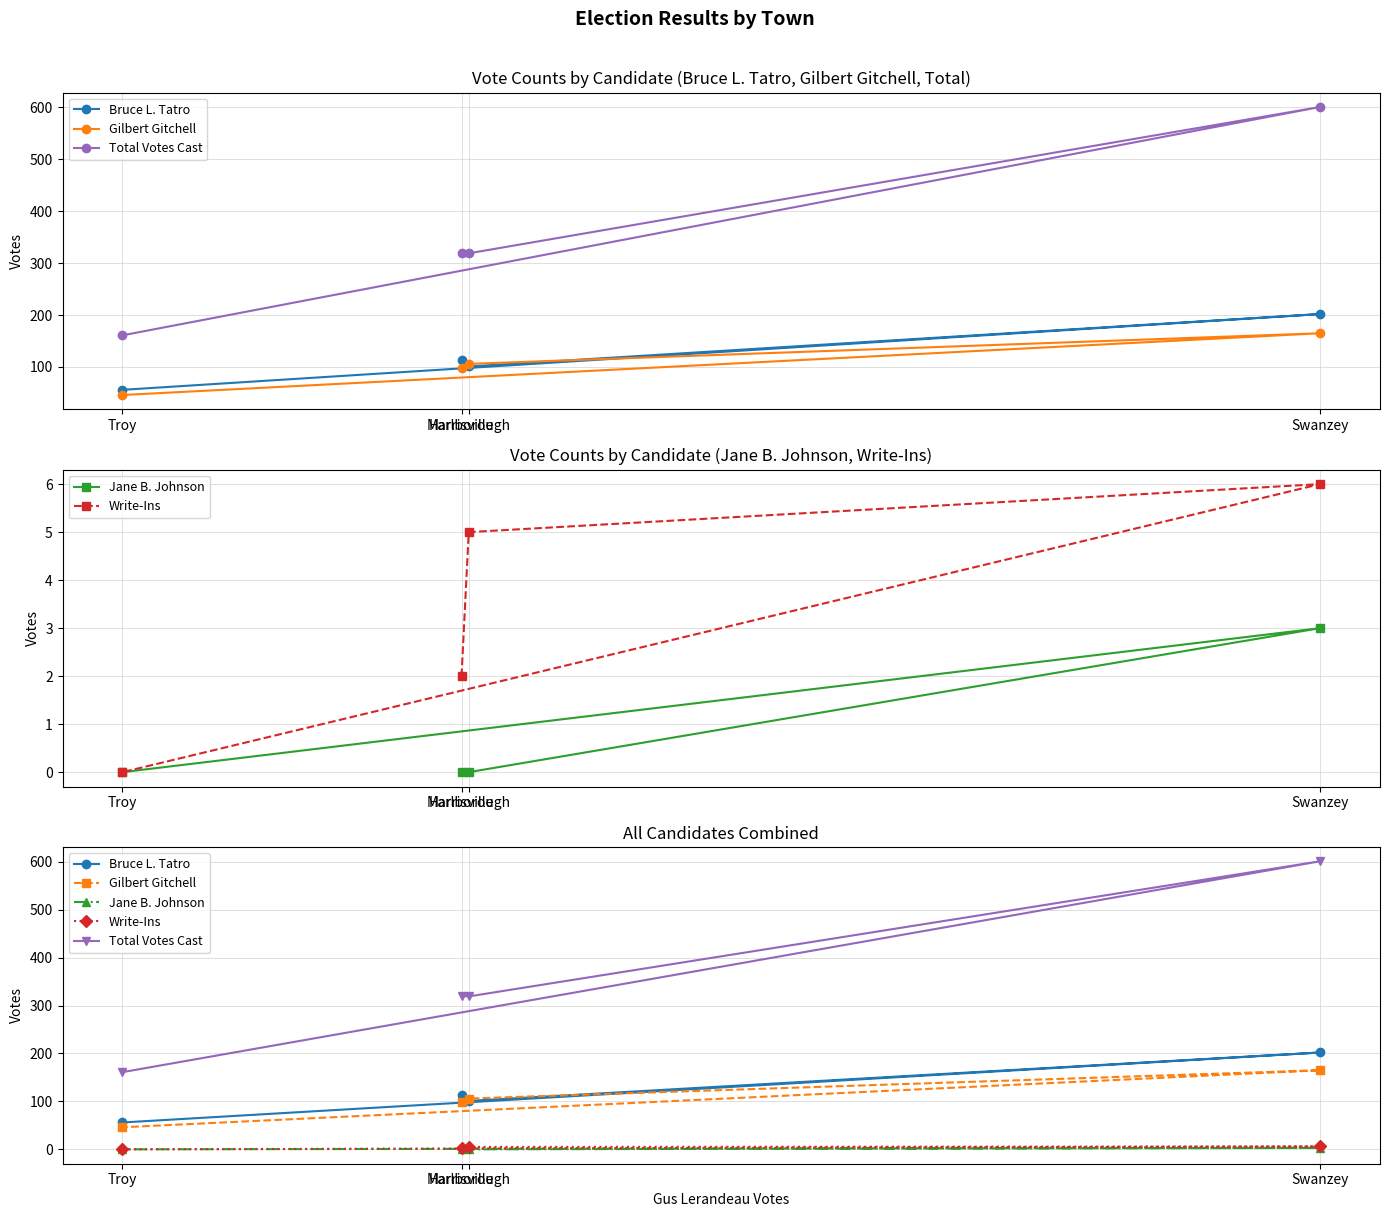

What is the greatest value displayed?

601